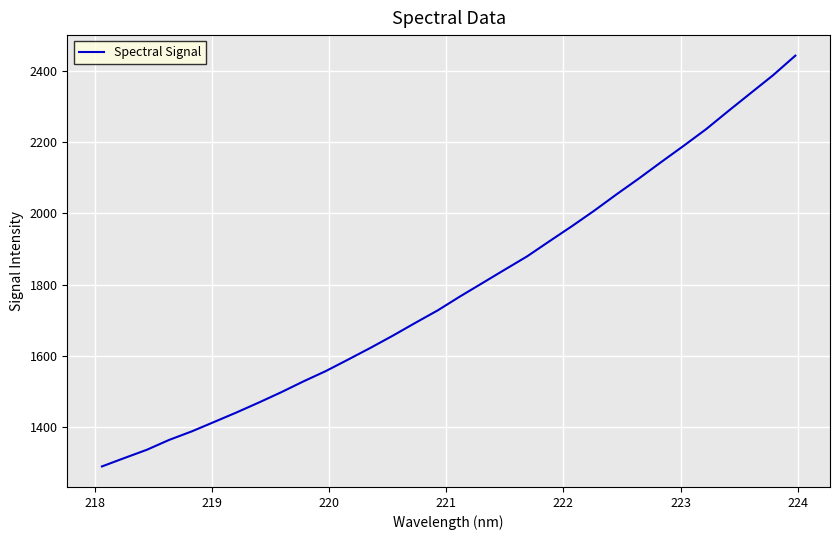

What is the difference between the second highest and minimum values?

1097.2